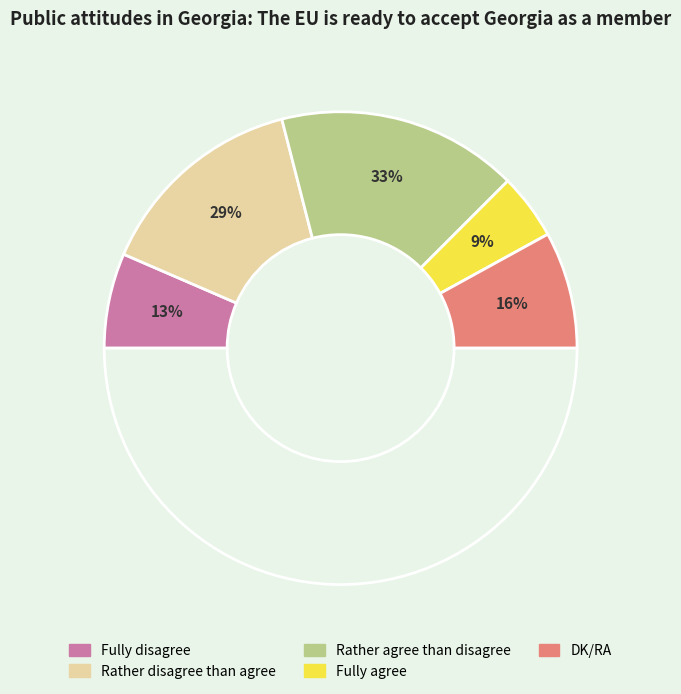

What percentage is the Fully disagree slice, to the nearest percent?

13%